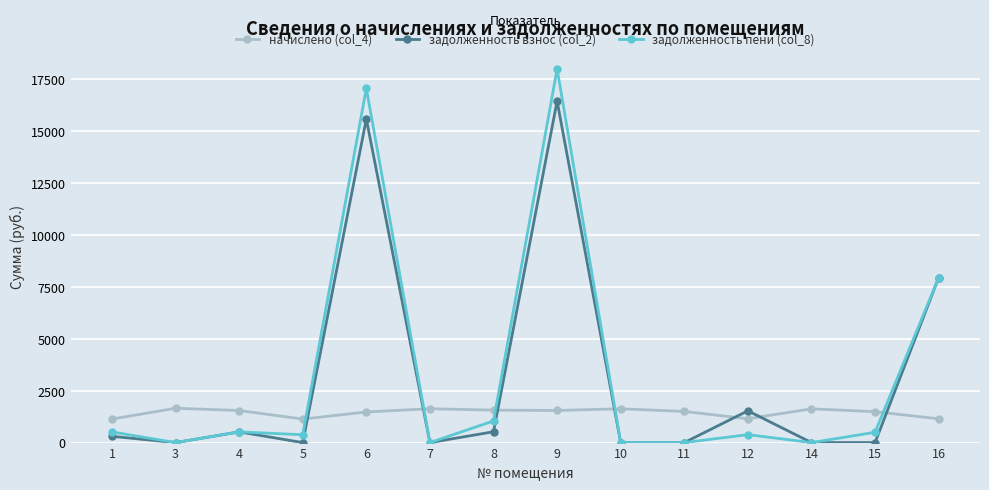

After their last crossing, which series has the higher values: начислено (col_4) or задолженность взнос (col_2)?

задолженность взнос (col_2)